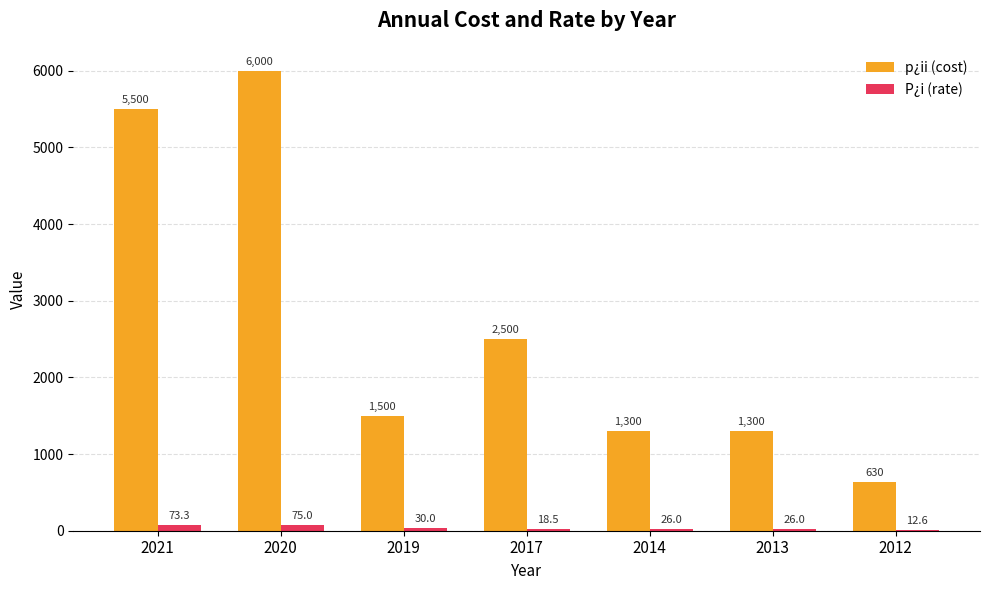

How many distinct data groups are displayed?

2